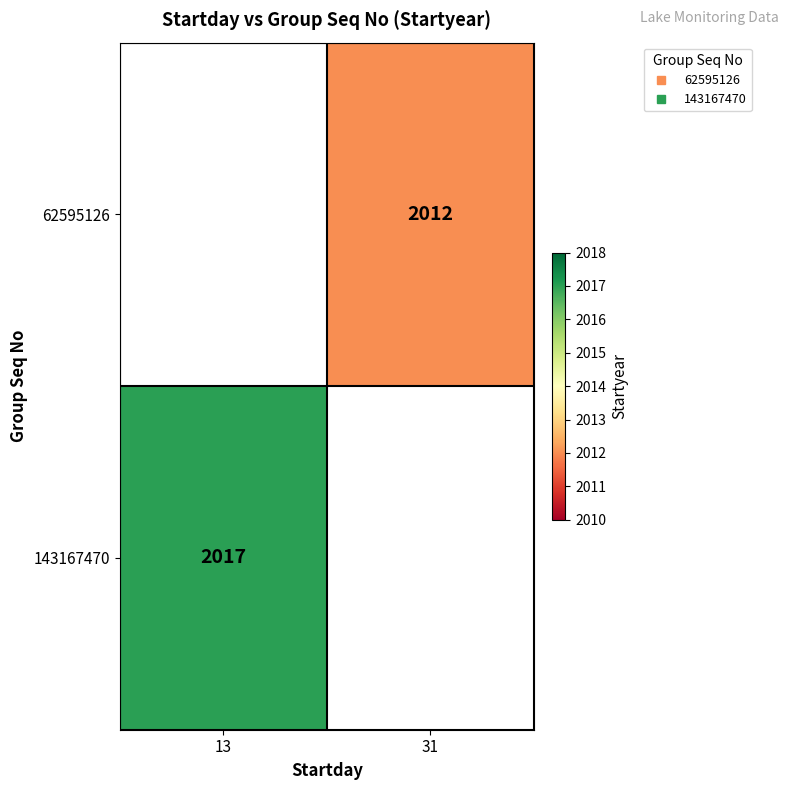

Between 13 and 31, which is larger?

31